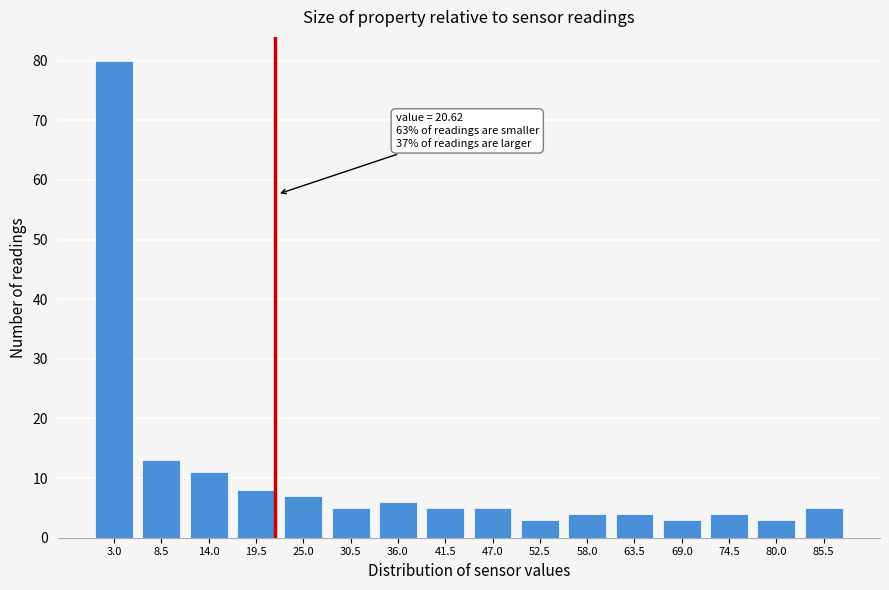

Reading right to left, extract all data points from this chart.

85.5=5	80.0=3	74.5=4	69.0=3	63.5=4	58.0=4	52.5=3	47.0=5	41.5=5	36.0=6	30.5=5	25.0=7	19.5=8	14.0=11	8.5=13	3.0=80